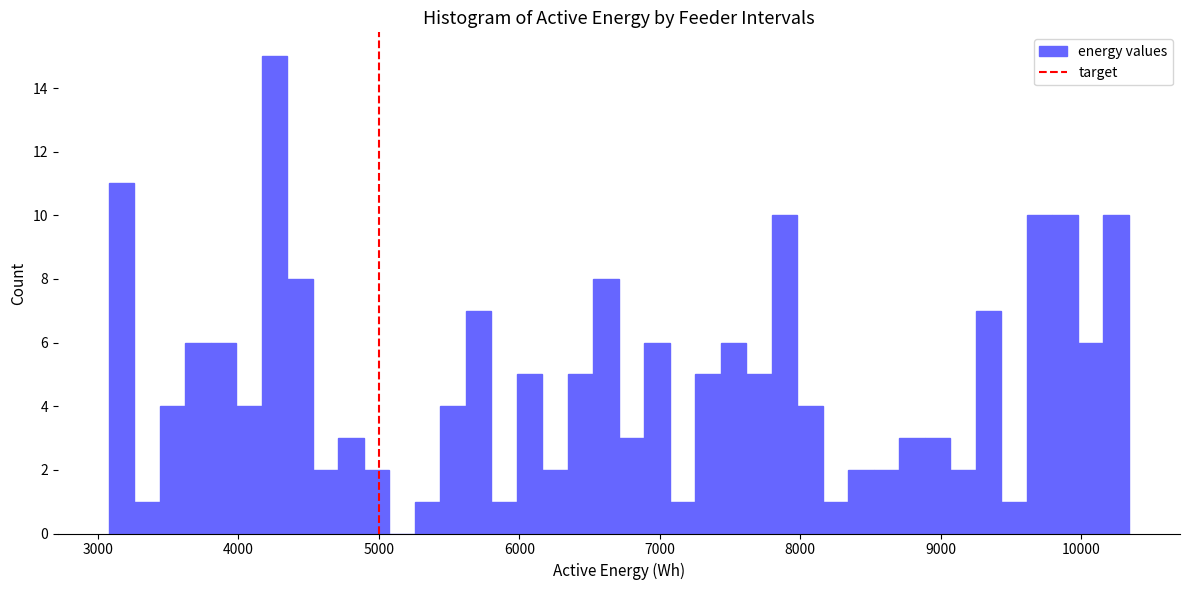

Around what value on the x-axis is the tallest bar? Give the approximate position of its centre, as read against the axis.

4300